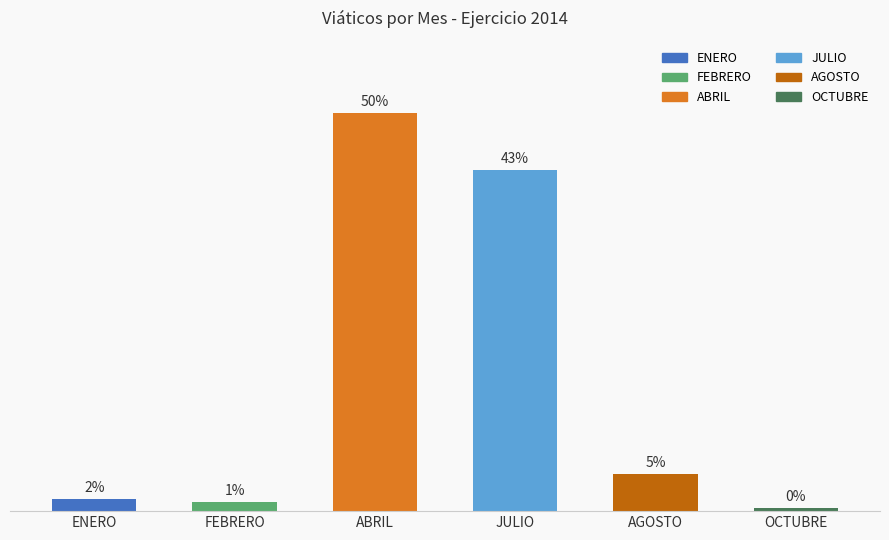

What is the label of the 2nd bar from the right?

AGOSTO